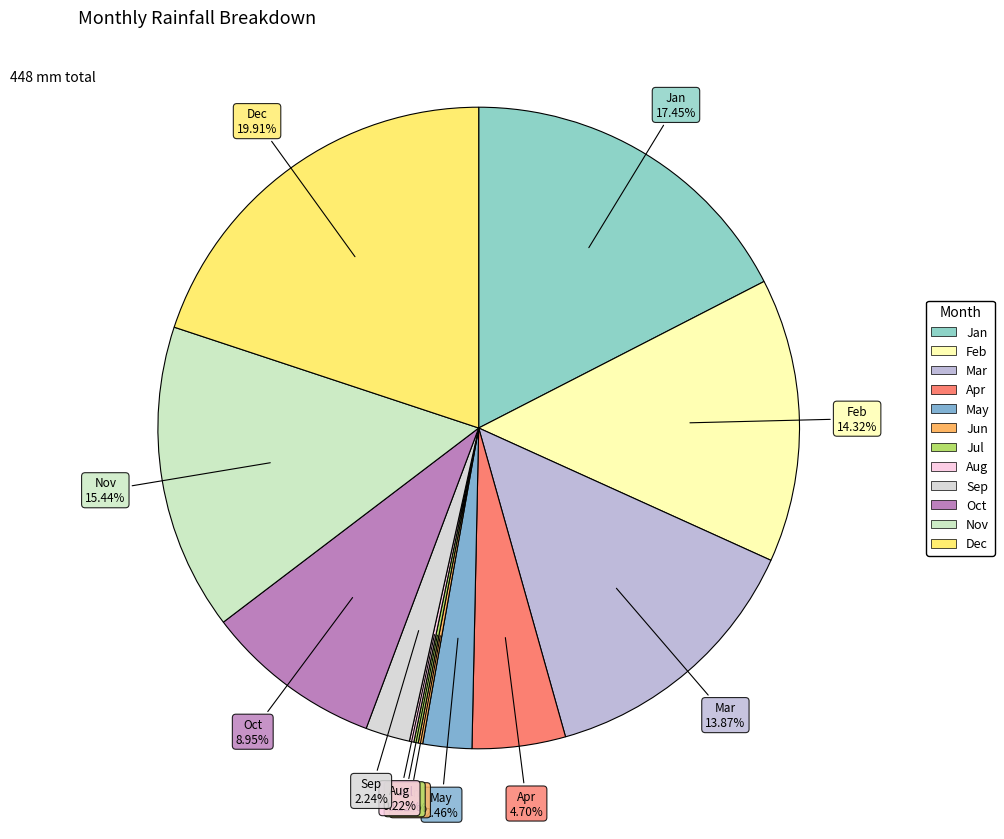

Is there any slice that represents more than half of the pie?

No